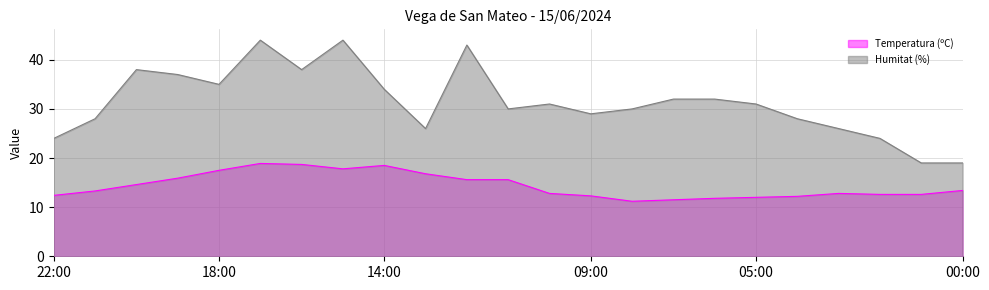

How many lines are shown in the chart?

2